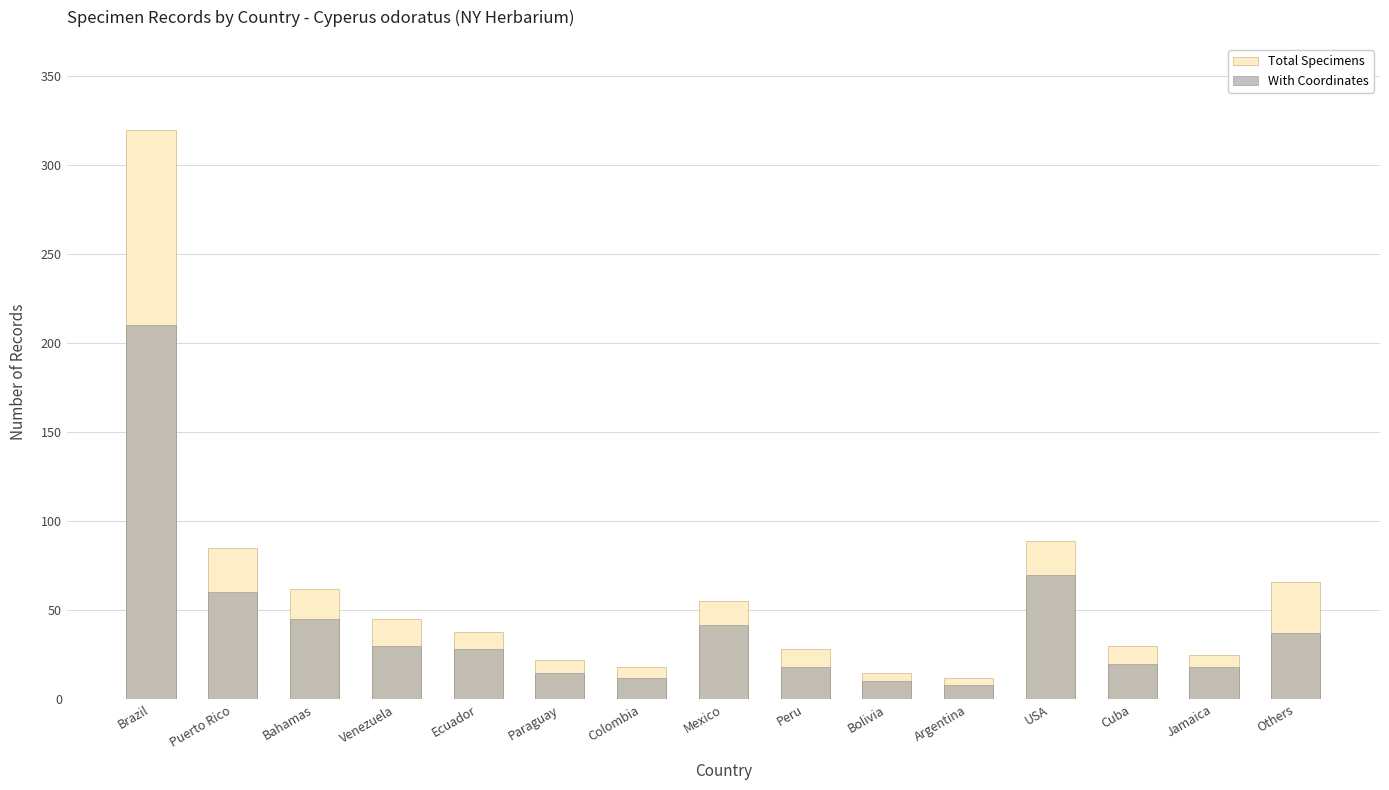

Which category has the lowest value in the With Coordinates series?

Argentina